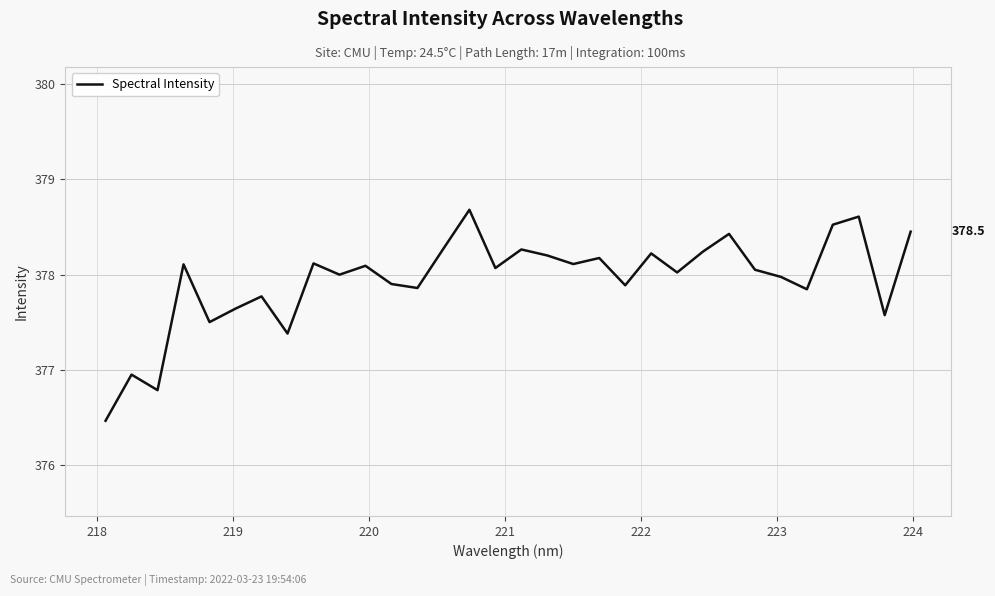

What is the difference between the maximum and minimum values?

2.2